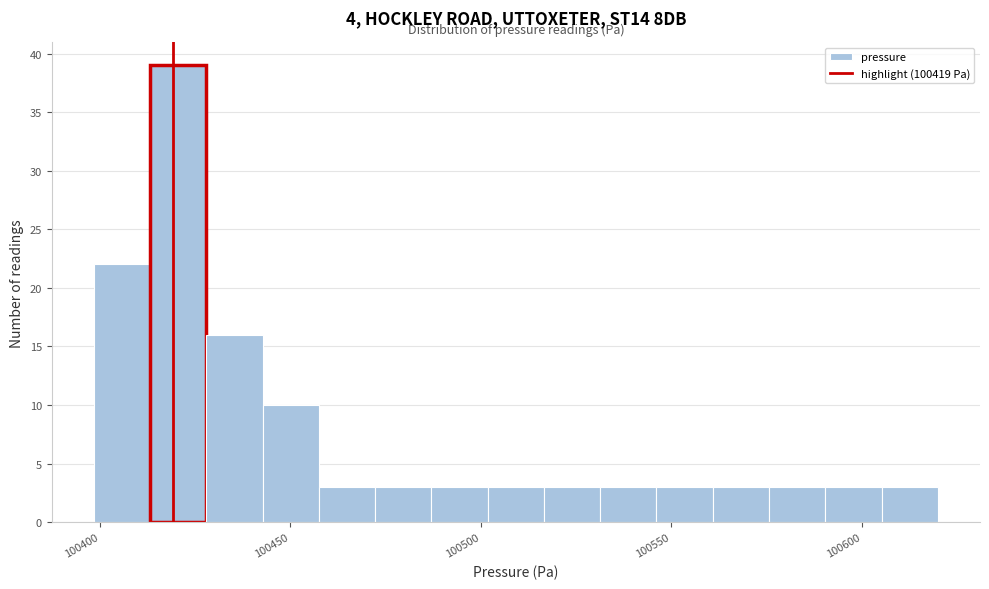

Around what value on the x-axis is the tallest bar? Give the approximate position of its centre, as read against the axis.

100420